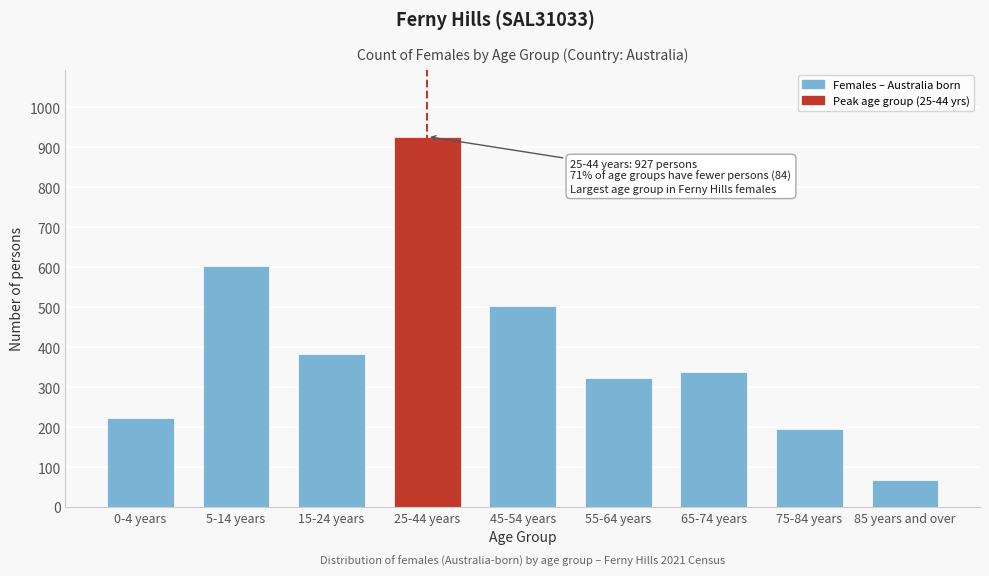

Reading left to right, what are all the values shown in this chart?

222	604	384	927	504	322	337	195	67